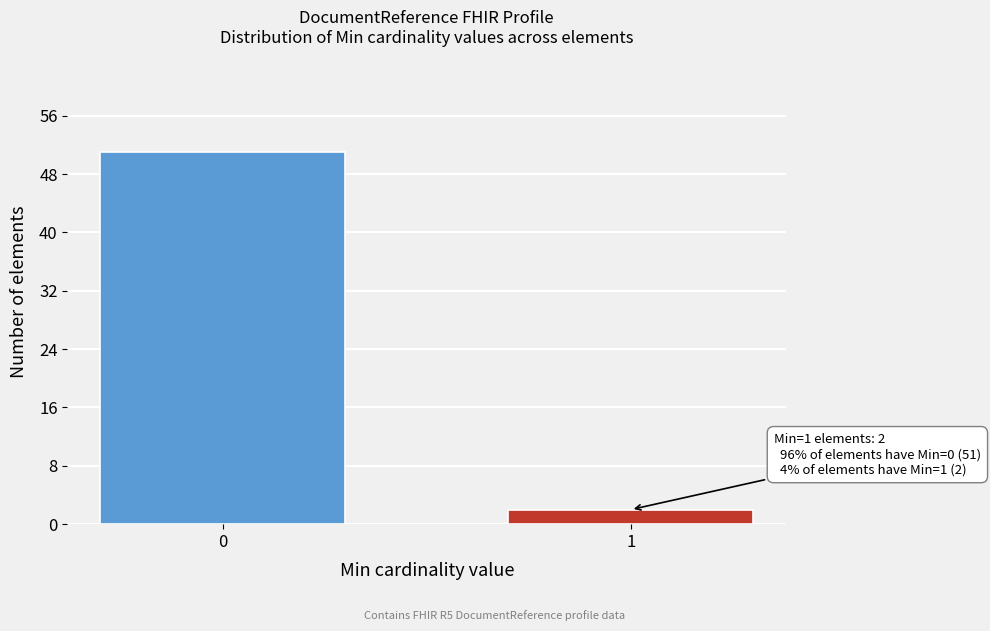

Reading right to left, what are all the values shown in this chart?

2	51